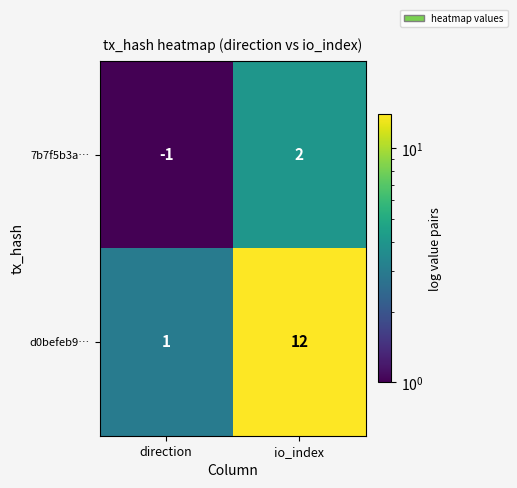

What is the sum of all d0befeb9… values?

13